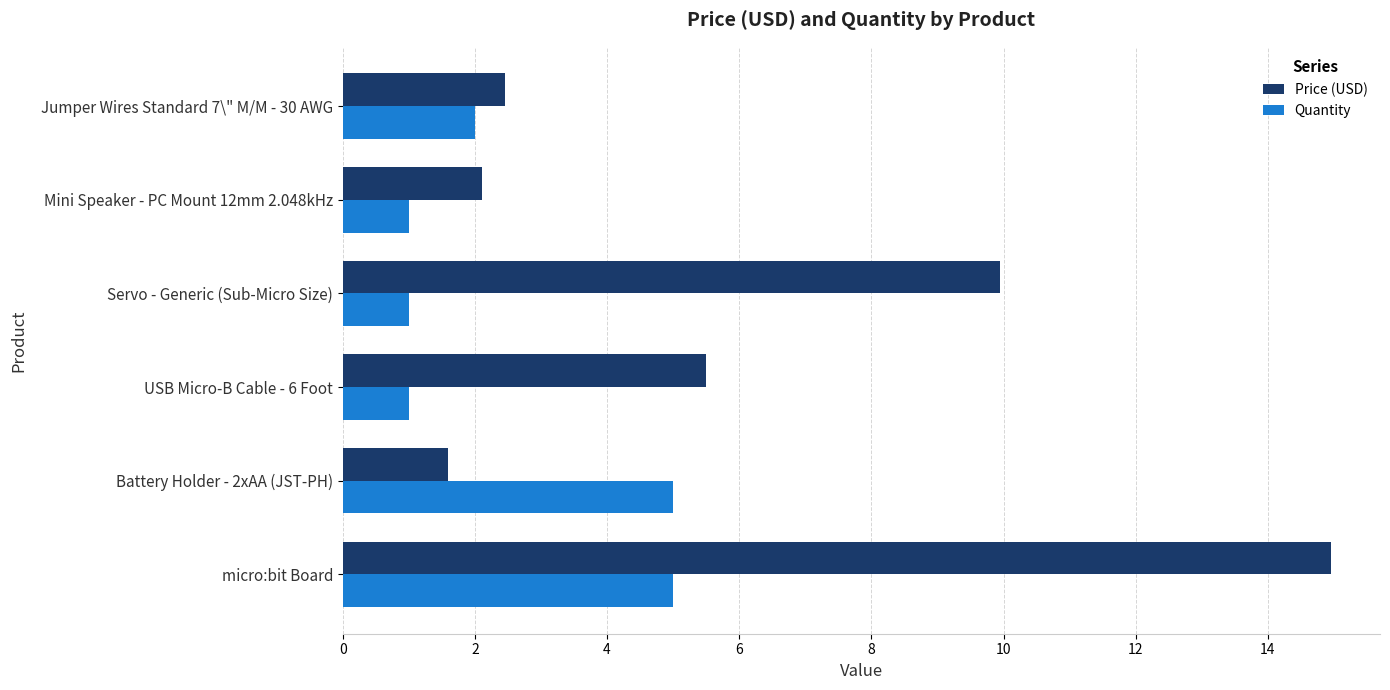

The value of Quantity at Mini Speaker - PC Mount 12mm 2.048kHz is 1.0. True or false?

True